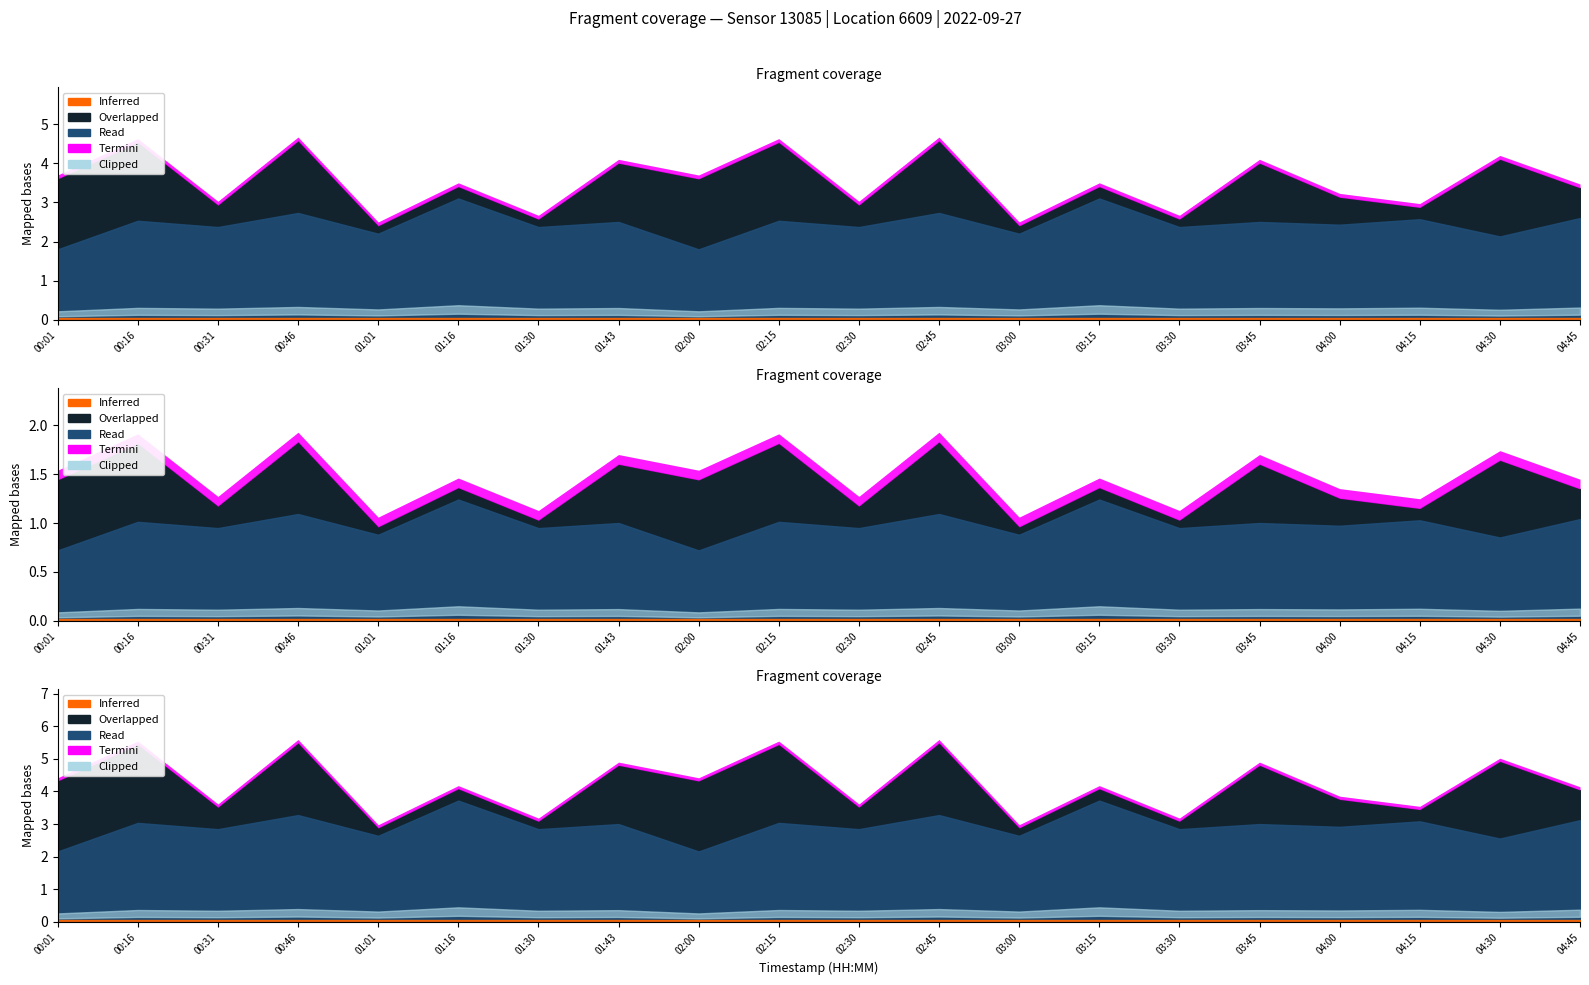

Between 01:16 and 02:30, which is larger?

01:16